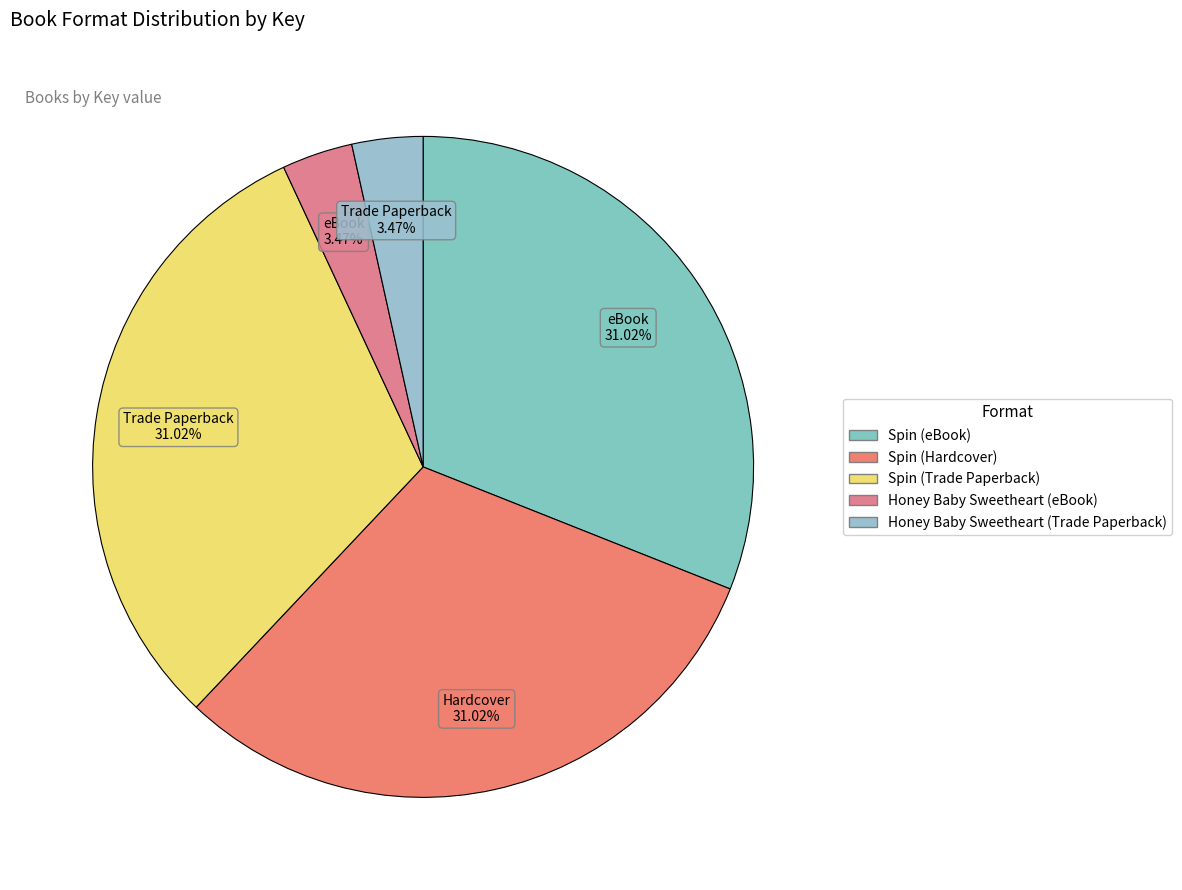

To the nearest percent, what portion does Spin (Trade Paperback) represent?

31%